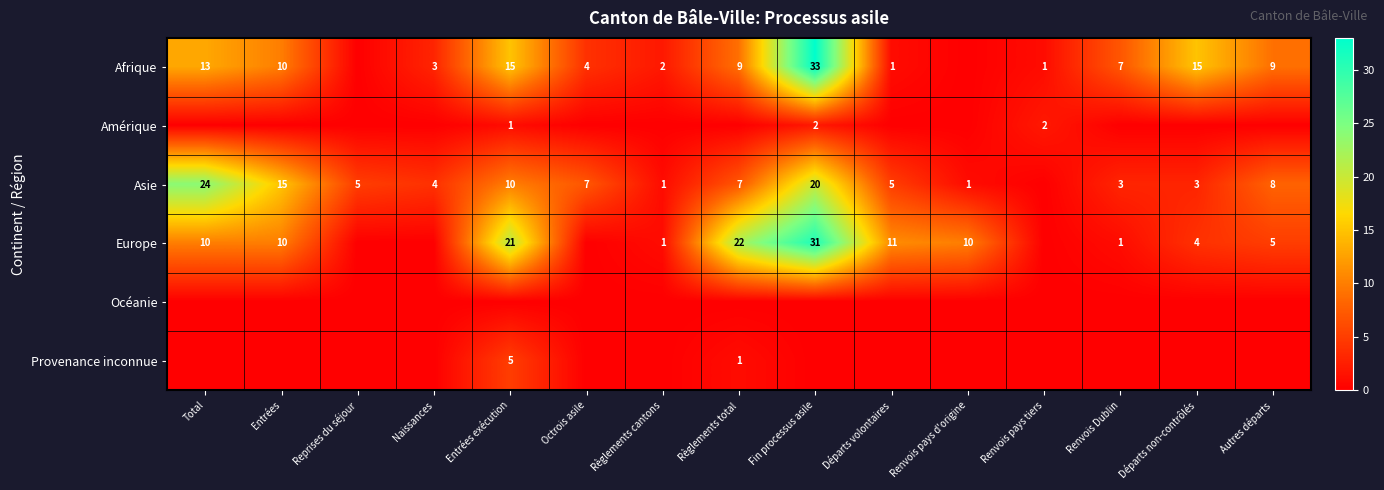

True or false: Europe has a value of 14 at Renvois pays d'origine.

False